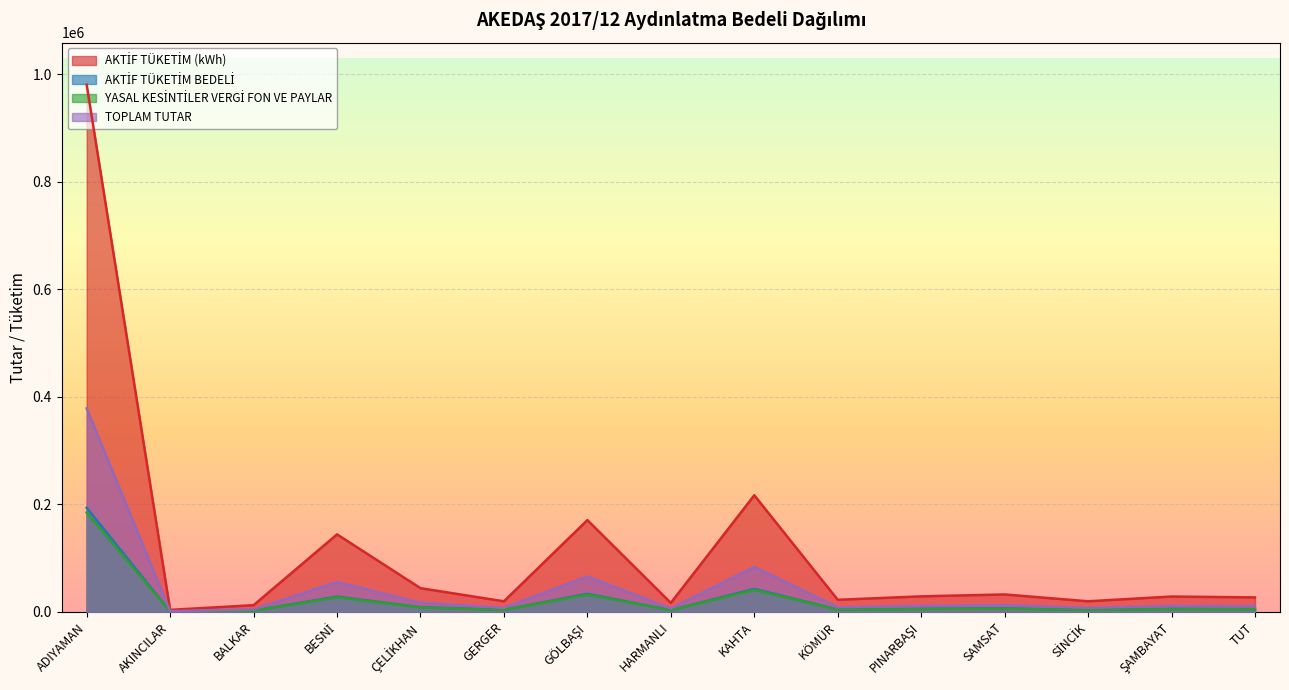

Between BALKAR and PINARBAŞI, which series saw the biggest shift?

AKTİF TÜKETİM (kWh)